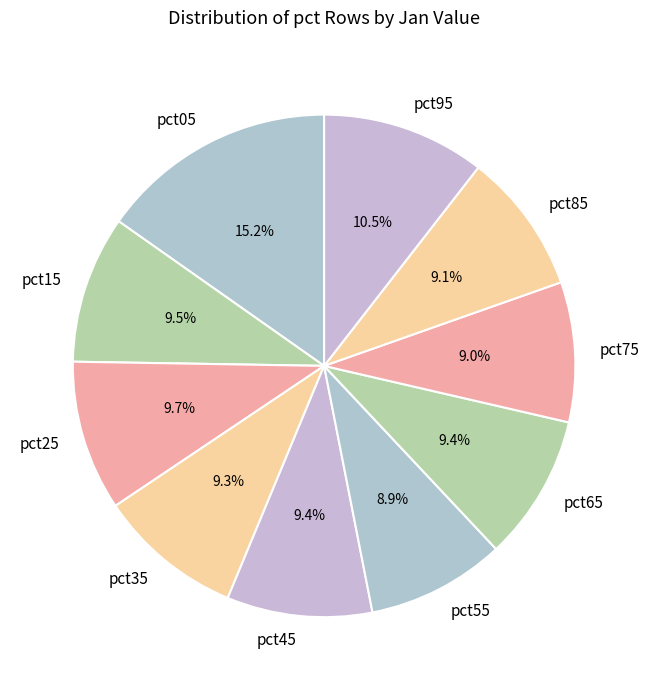

Which category has the biggest portion of the pie?

pct05